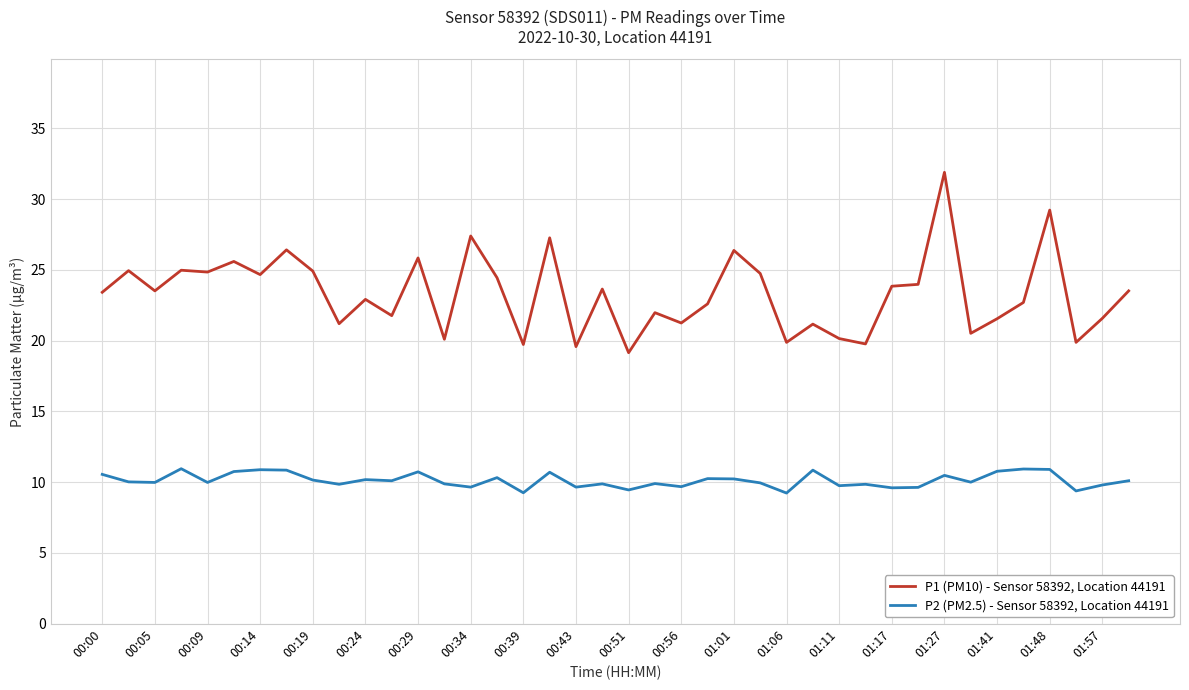

What is the highest value of the P1 (PM10) - Sensor 58392, Location 44191 series?

31.9